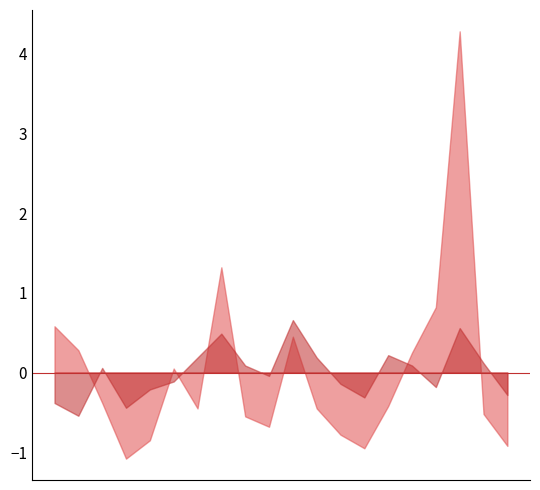

In P2, how many points are higher than both neighbors (excluding endpoints)?

5